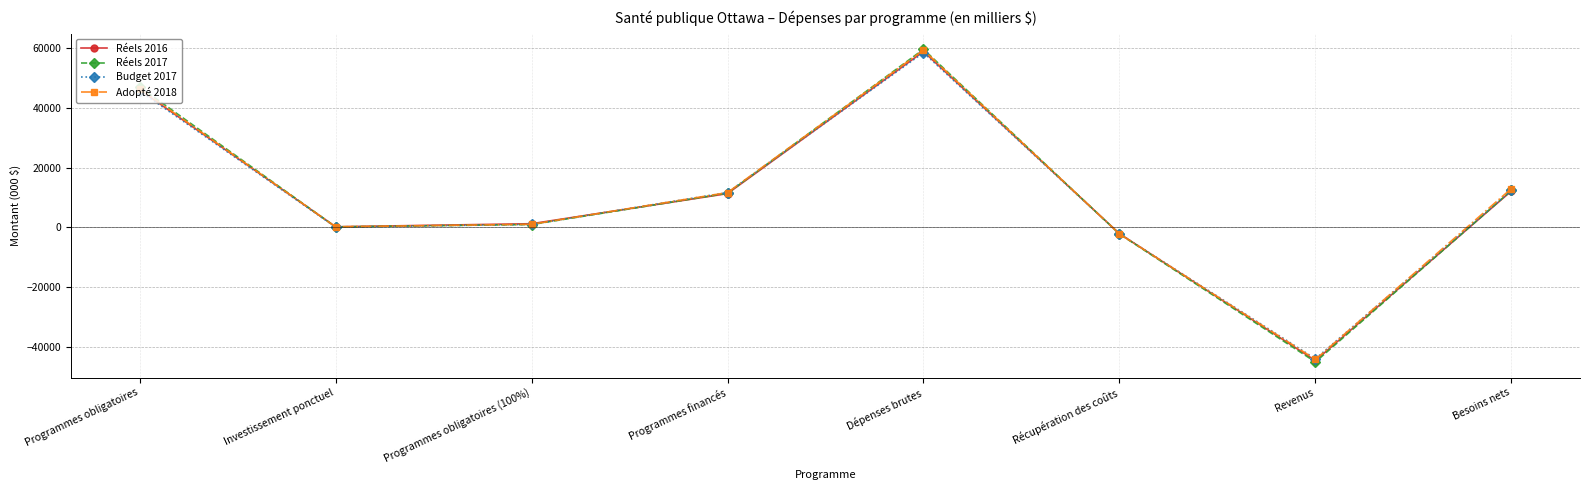

What is the label of the 3rd point from the right?

Récupération des coûts